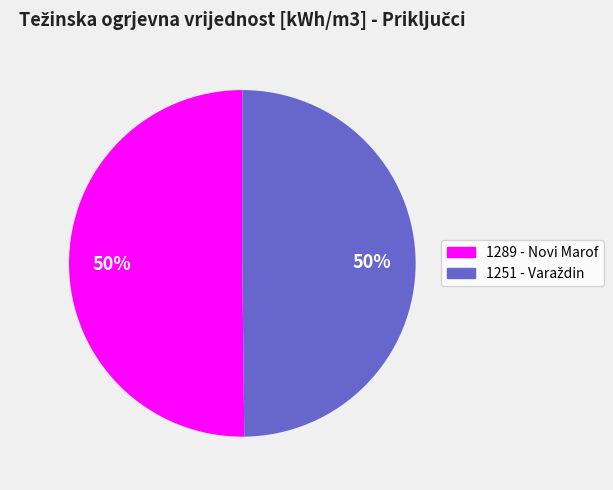

The 1289 - Novi Marof slice represents 50% of the pie. True or false?

True